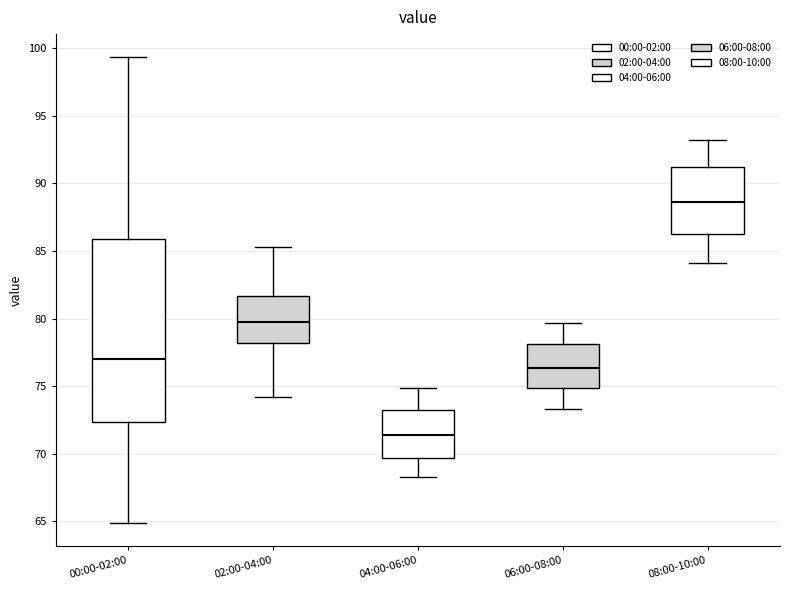

Comparing the boxes themselves (not the whiskers), which one is the tallest?

00:00-02:00